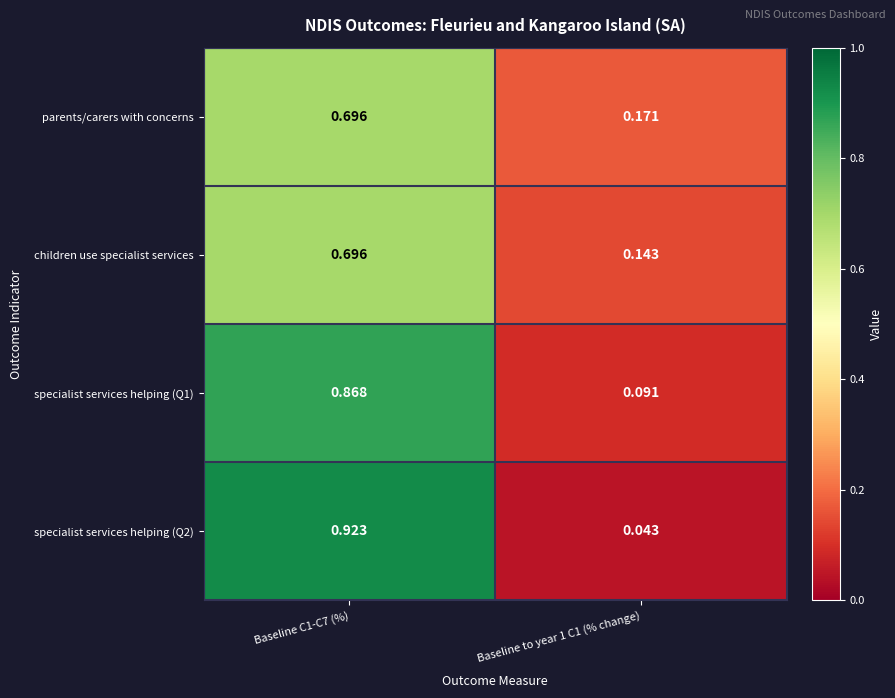

Is the value of children use specialist services at Baseline to year 1 C1 (% change) greater than the value of specialist services helping (Q1) at Baseline C1-C7 (%)?

No